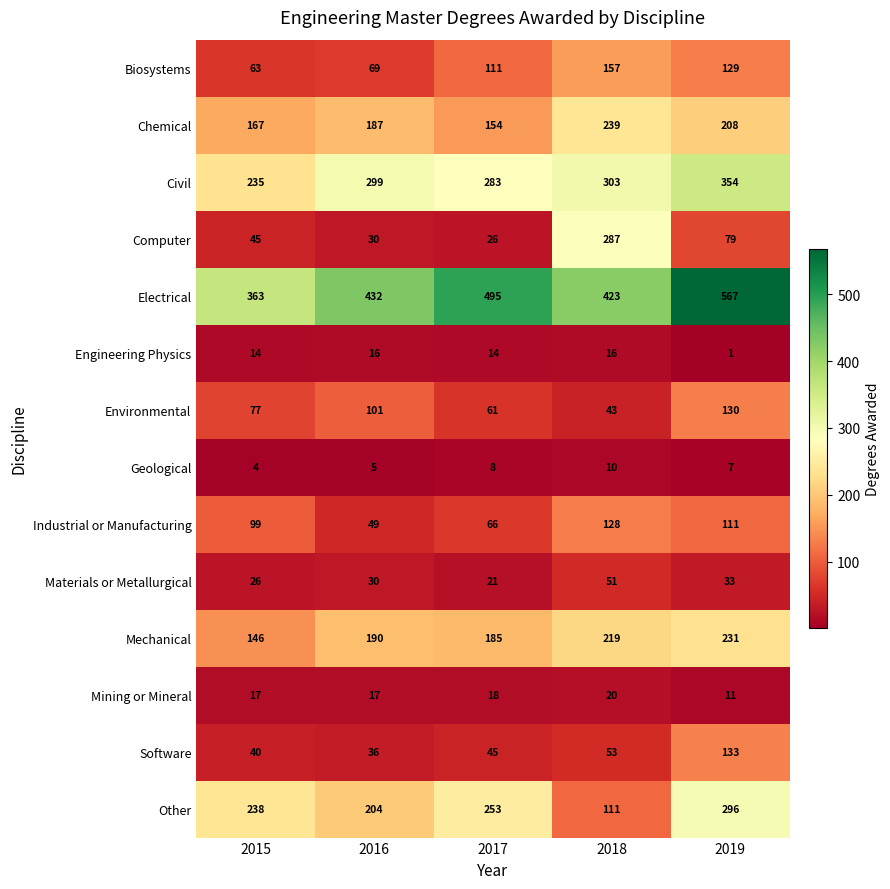

Which series has the largest range (max minus min)?

Computer